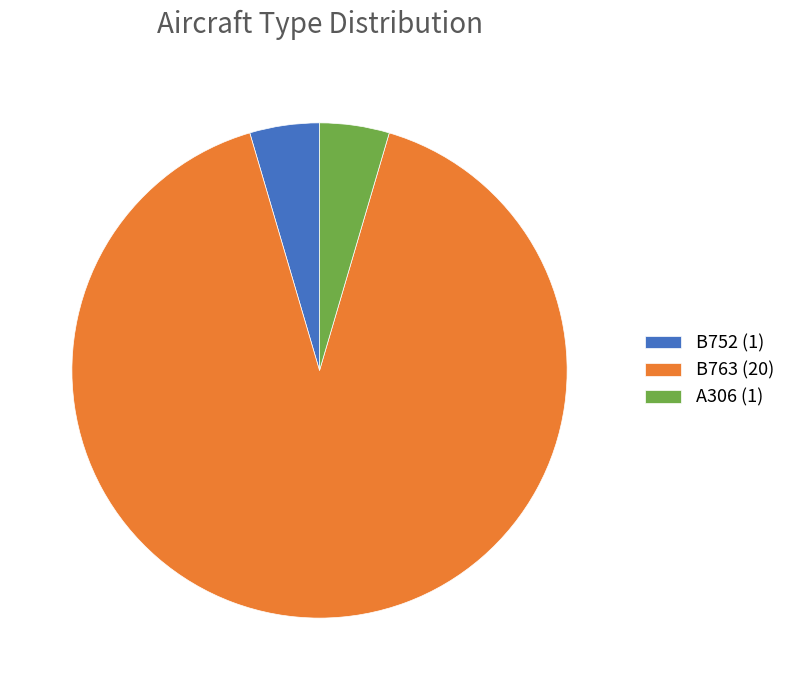

Does A306 represent more than half of the total?

No